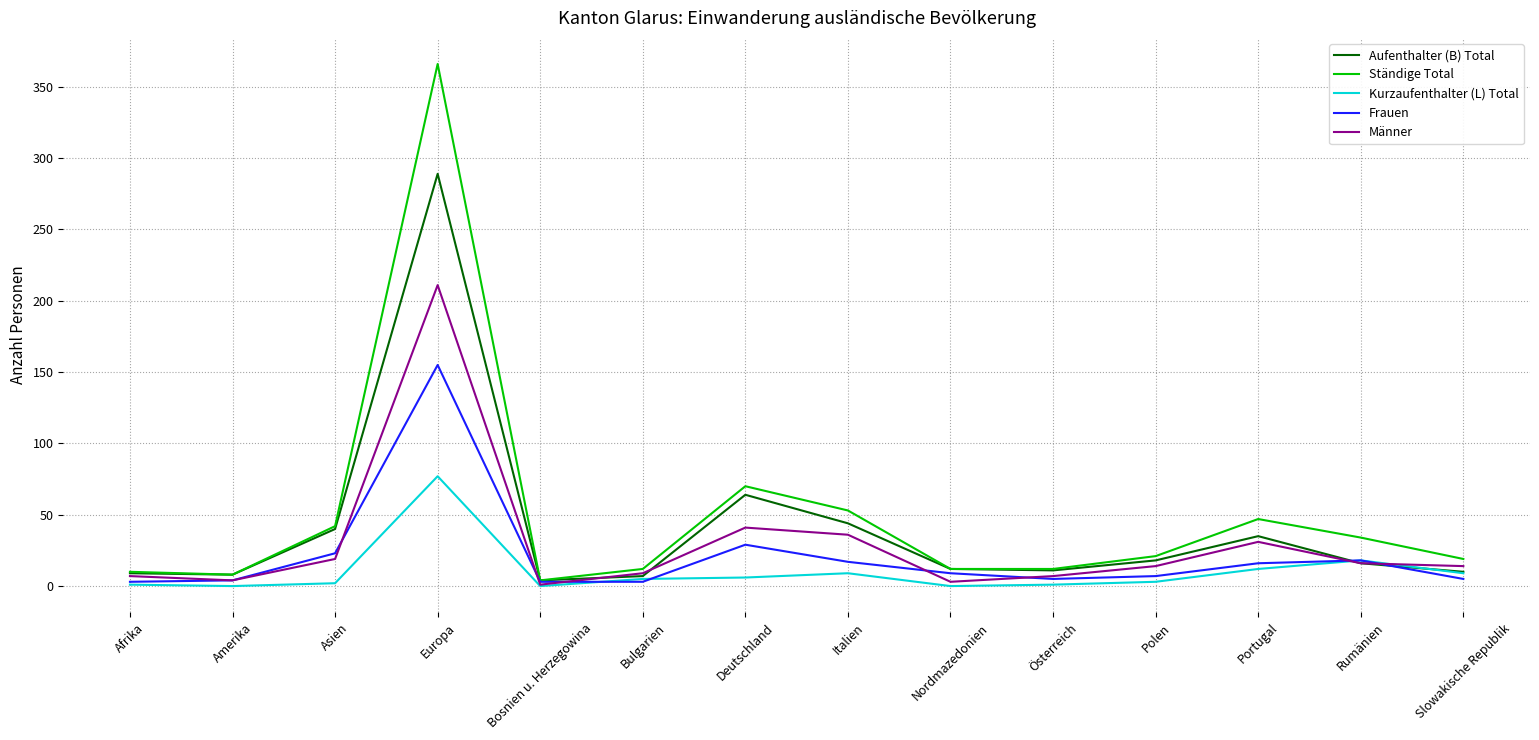

At which label does Frauen first exceed 9?

Asien